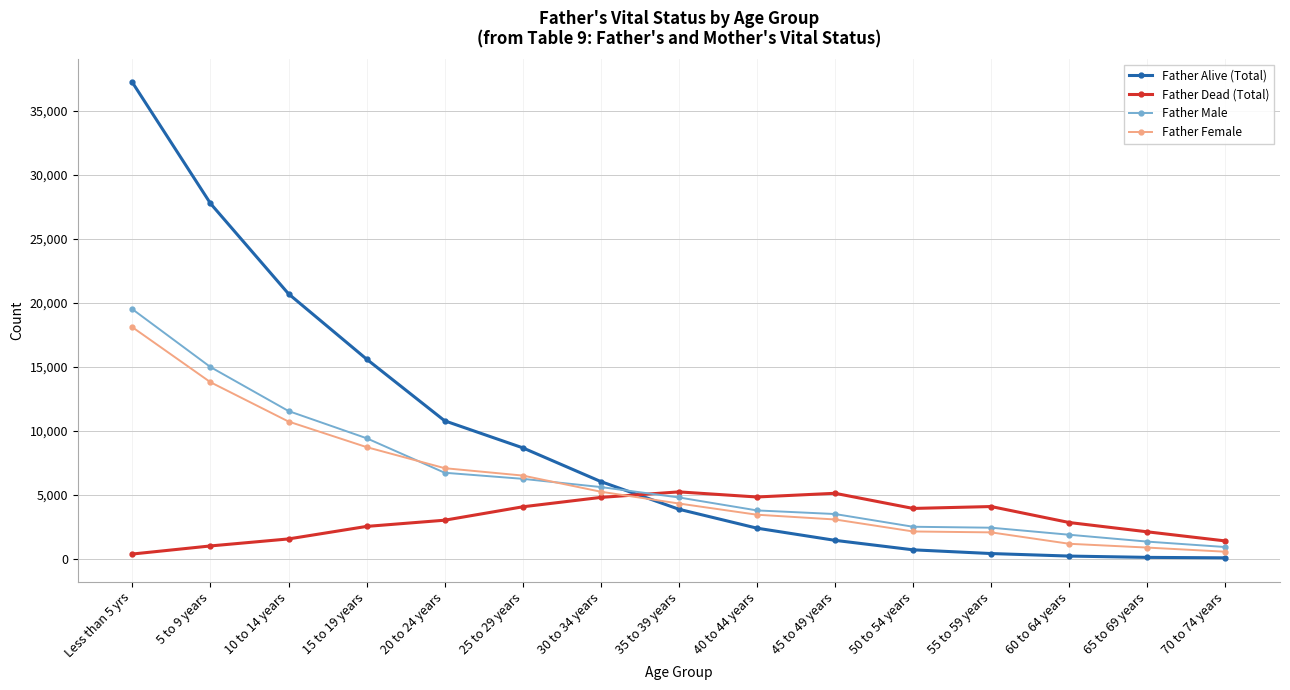

The Father Female series shows 532 at 70 to 74 years. True or false?

True